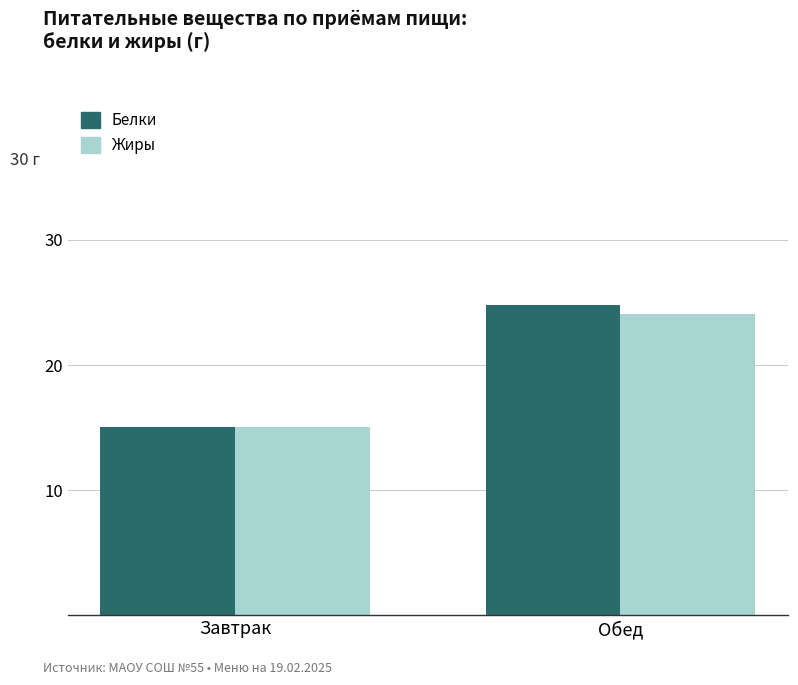

The Белки series shows 17.0 at Обед. True or false?

False